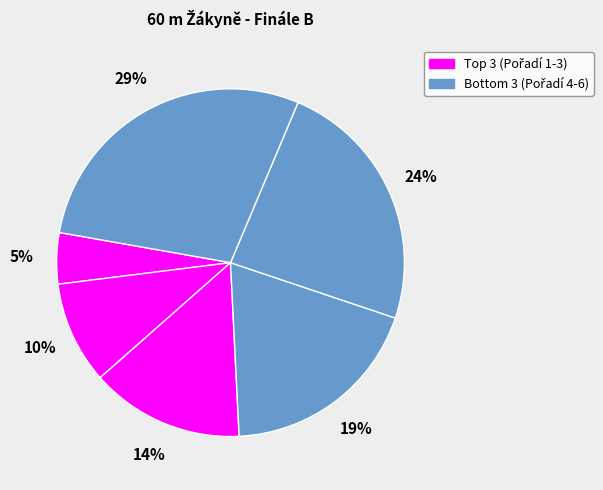

How many segments does this pie chart have?

6